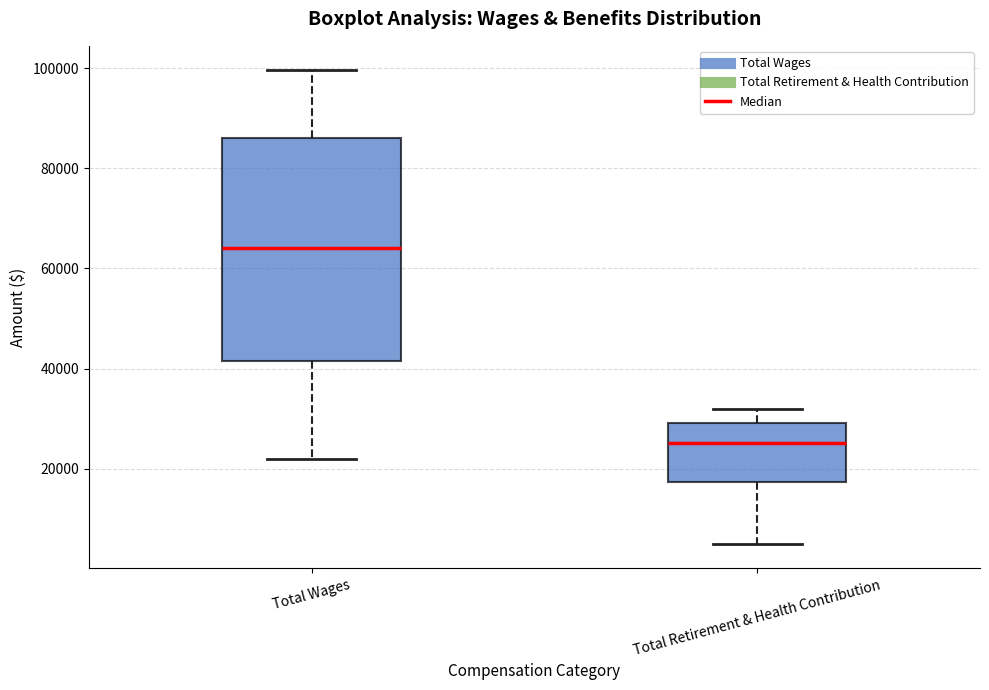

Reading left to right, transcribe this box plot: for each box, give where its median line is, the range the box spans, and where its two whiskers end, as read against the y-axis. The values are not printed on the chart, so give them approximately, as read against the axis.

Total Wages: median 64000, box 42000 to 86000, whiskers 22000 to 100000
Total Retirement & Health Contribution: median 26000, box 18000 to 30000, whiskers 4000 to 32000